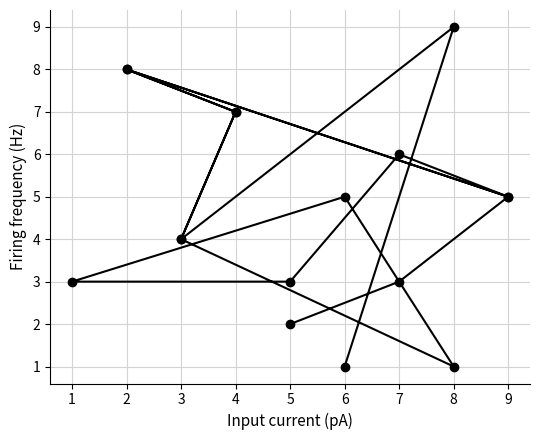

How many data points are less than 5?

8